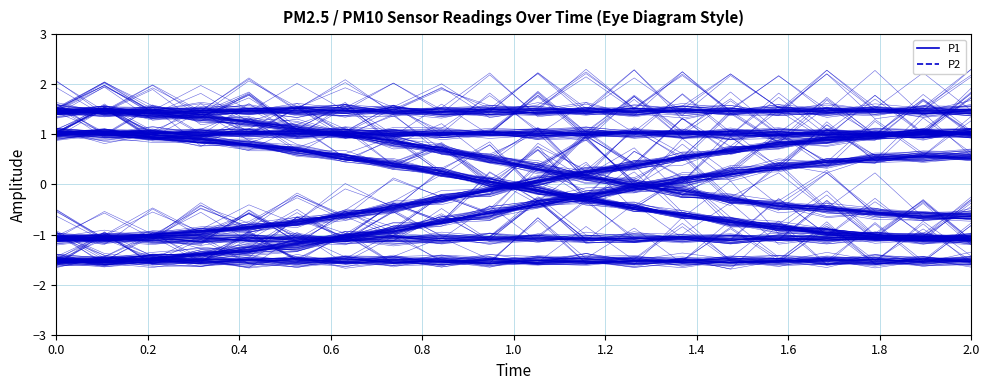

At which category does P1 reach its first local peak?

0.4